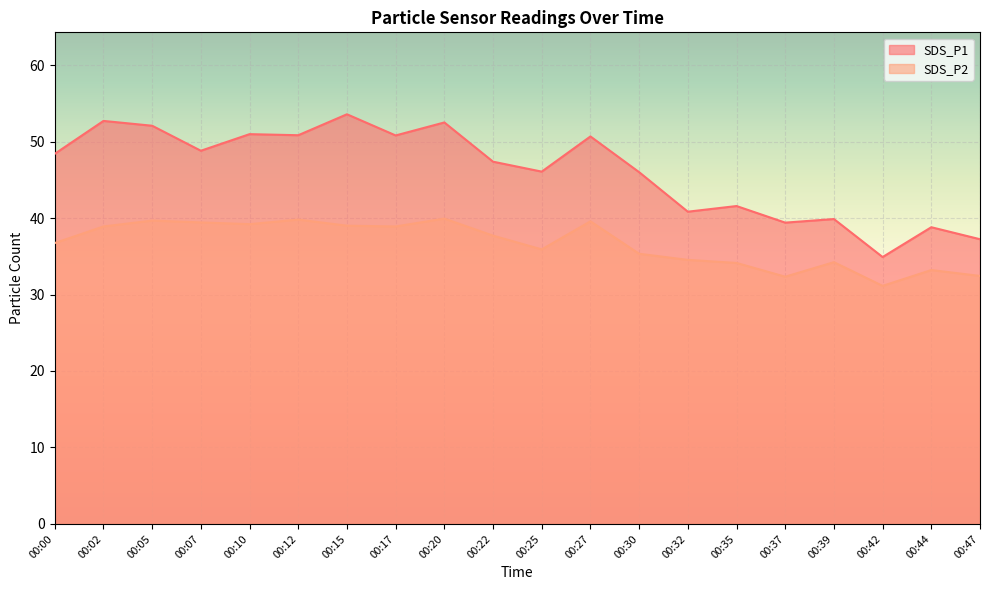

What value does the SDS_P2 series have at 00:00?

36.7